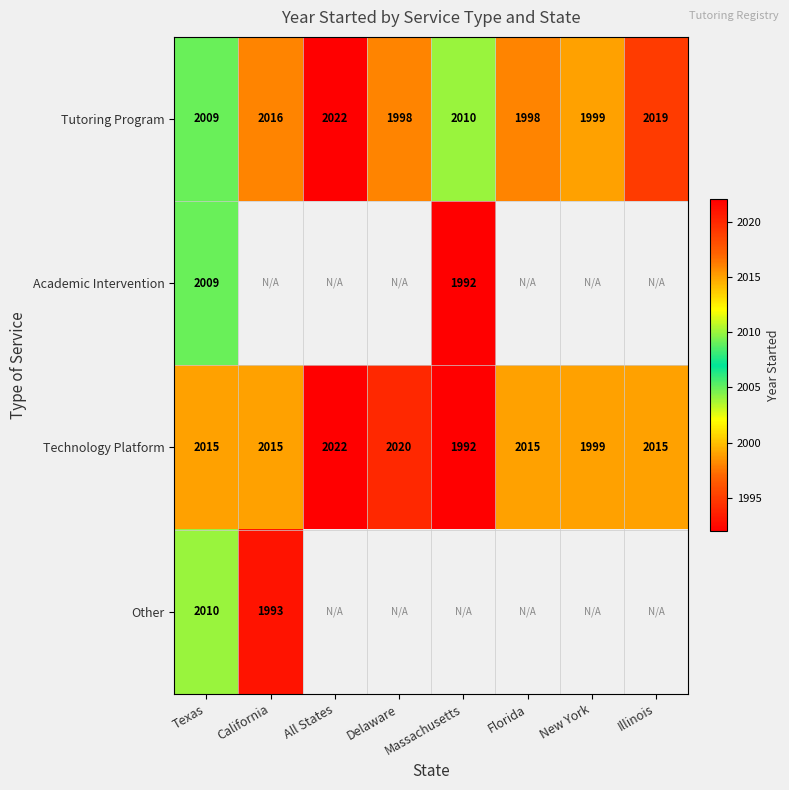

Which category has the lowest value in the Technology Platform series?

Massachusetts